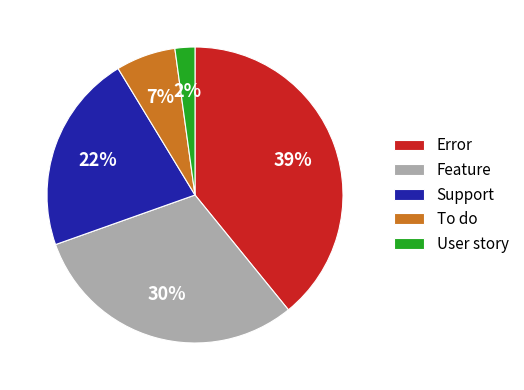

Is there any slice that represents more than half of the pie?

No